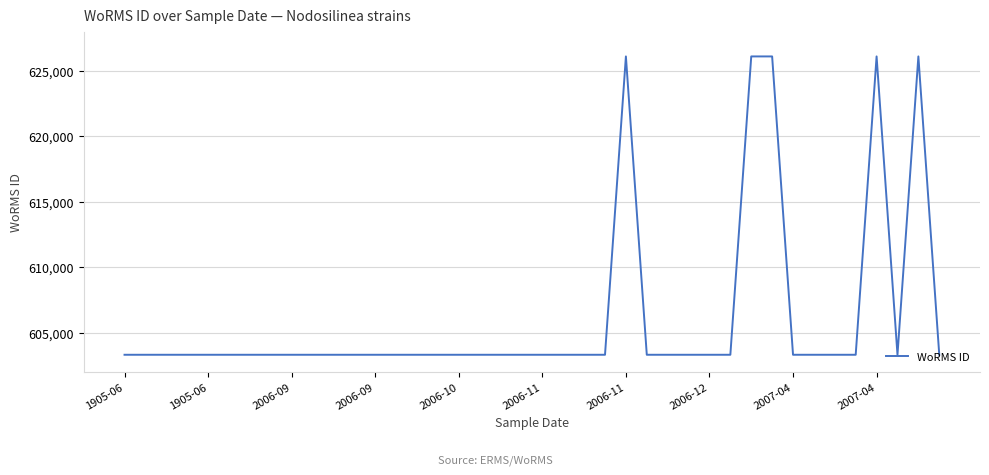

What is the difference between the maximum and minimum values?

22784